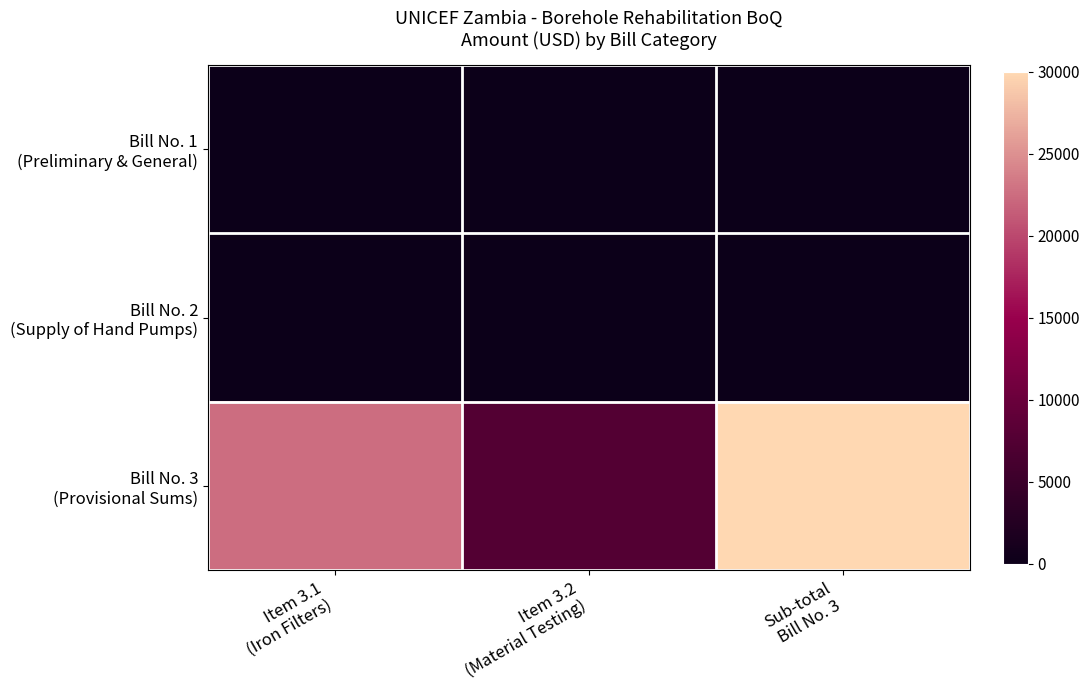

What is the total value across all series at Item 3.2
(Material Testing)?

7500